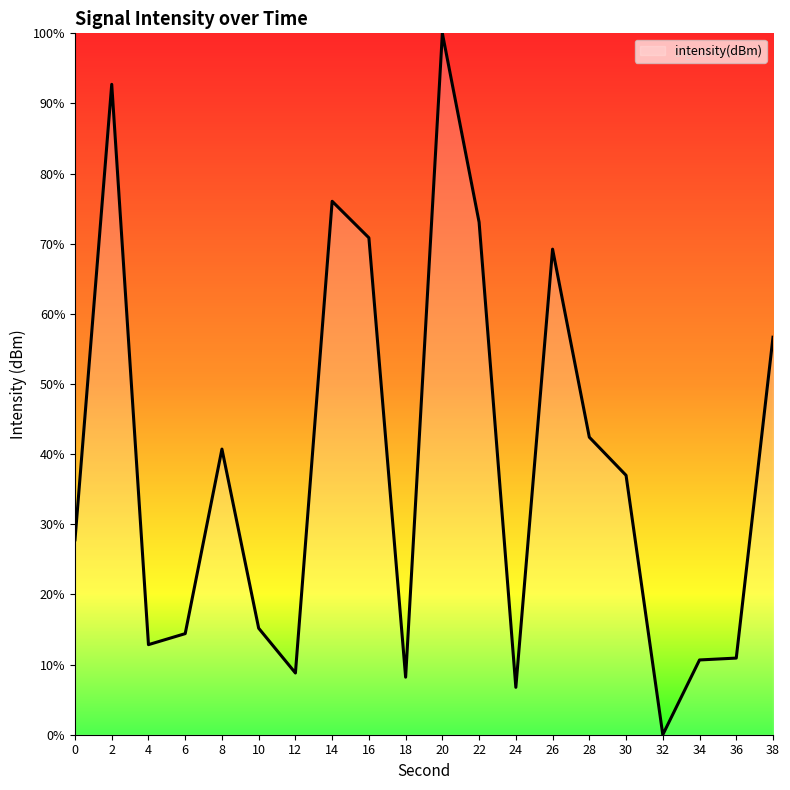

What is the sum of the values at 26 and 34?

79.9